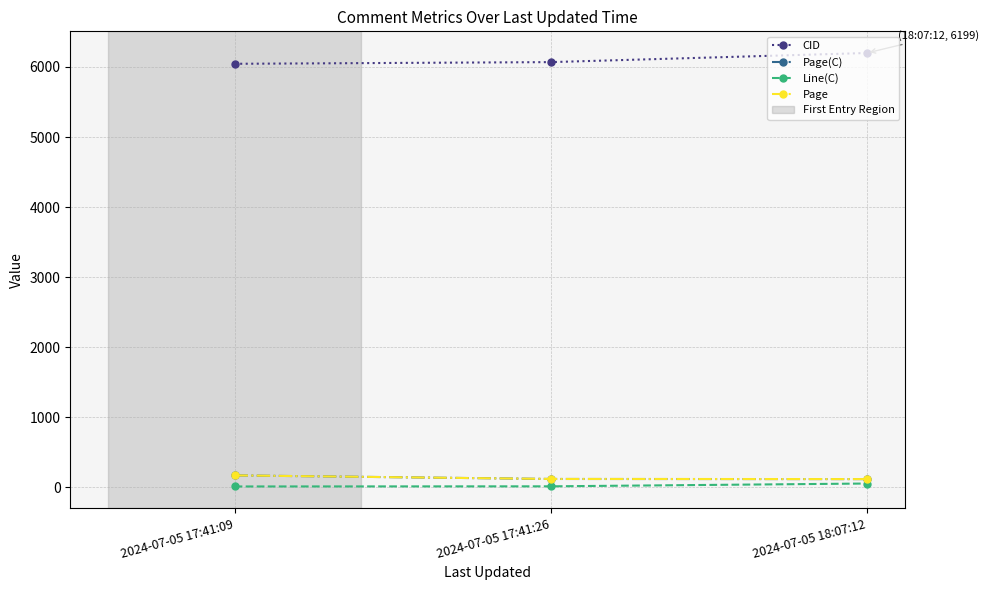

What is the value of the CID point at the 2nd from the left?

6069.0